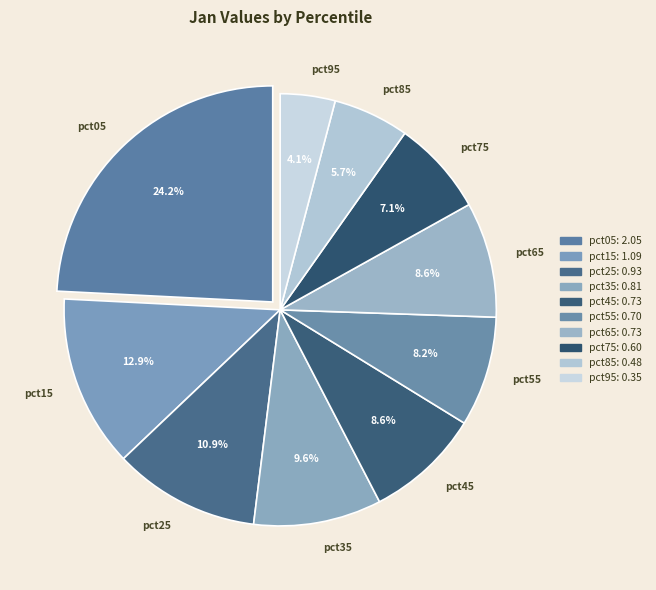

Is there any slice that represents more than half of the pie?

No